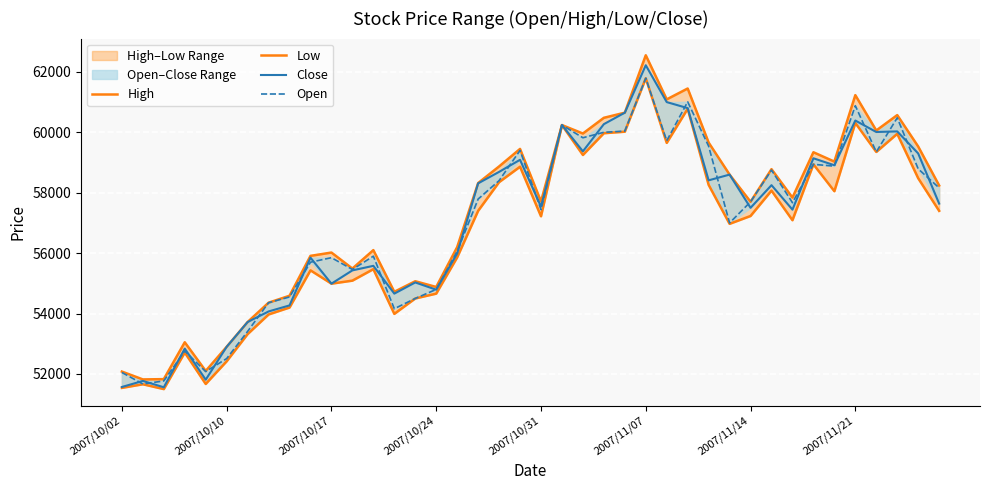

True or false: High and Open intersect in this chart.

False